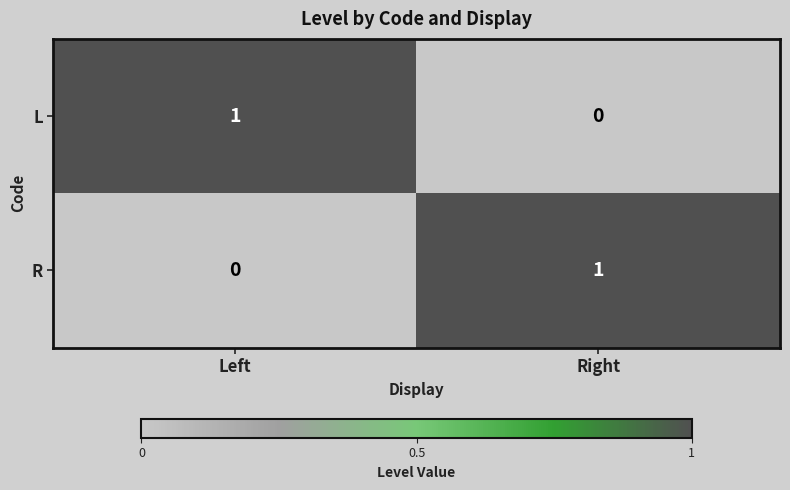

What is the total value across all series at Right?

1